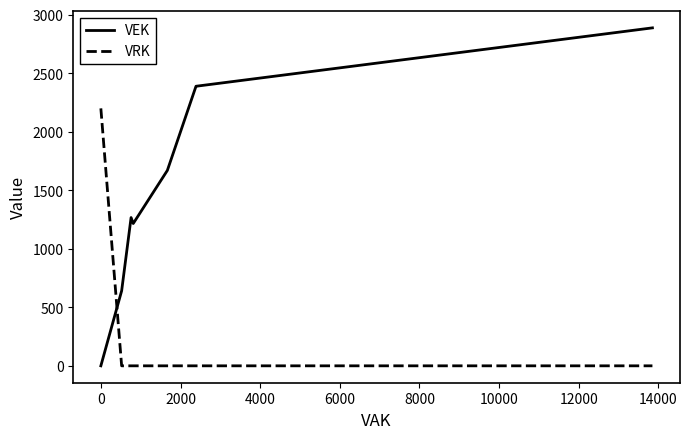

Reading right to left, transcribe all the data shown in this chart.

VEK: 2888	2888	2389	2389	2389	2389	2376	2376	2131	2131	2131	2131	1959	1959	1687	1687	1687	1687	1687	1687	1670	1670	1216	1267	641	0	0
VRK: 0	0	0	0	0	0	0	0	0	0	0	0	0	0	0	0	0	0	0	0	0	0	0	0	0	2200	2200